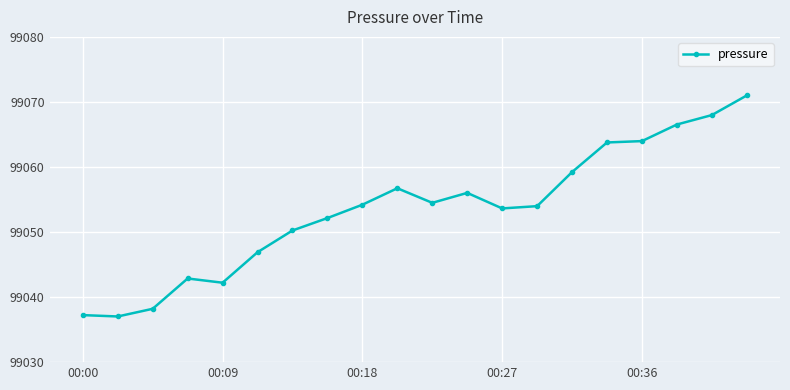

What is the greatest value displayed?

99071.0